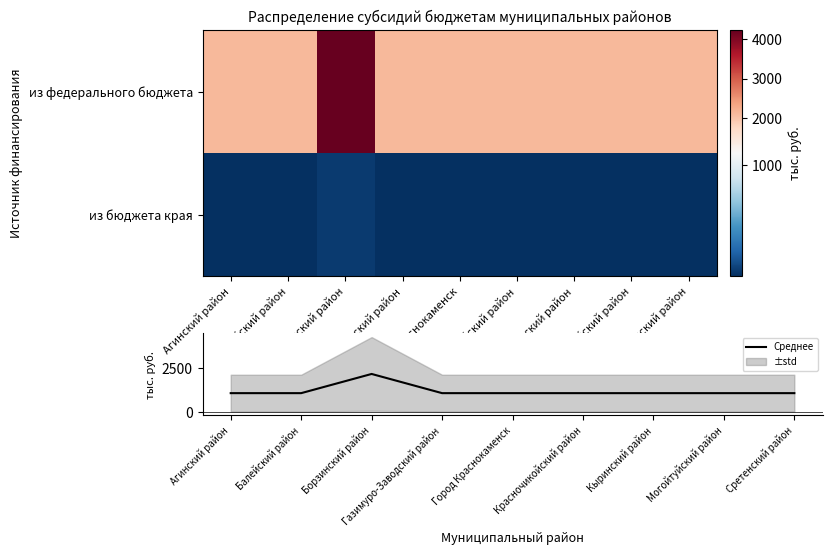

At how many categories does at least one series exceed 1127?

9